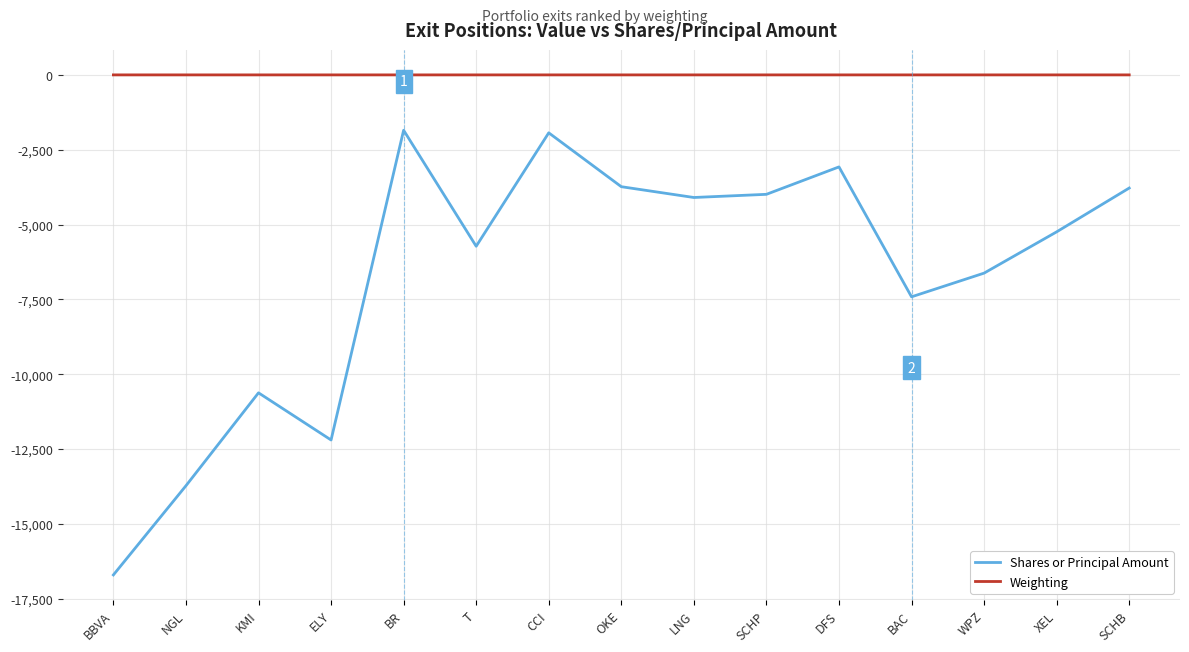

True or false: Weighting and Shares or Principal Amount cross at least once.

False